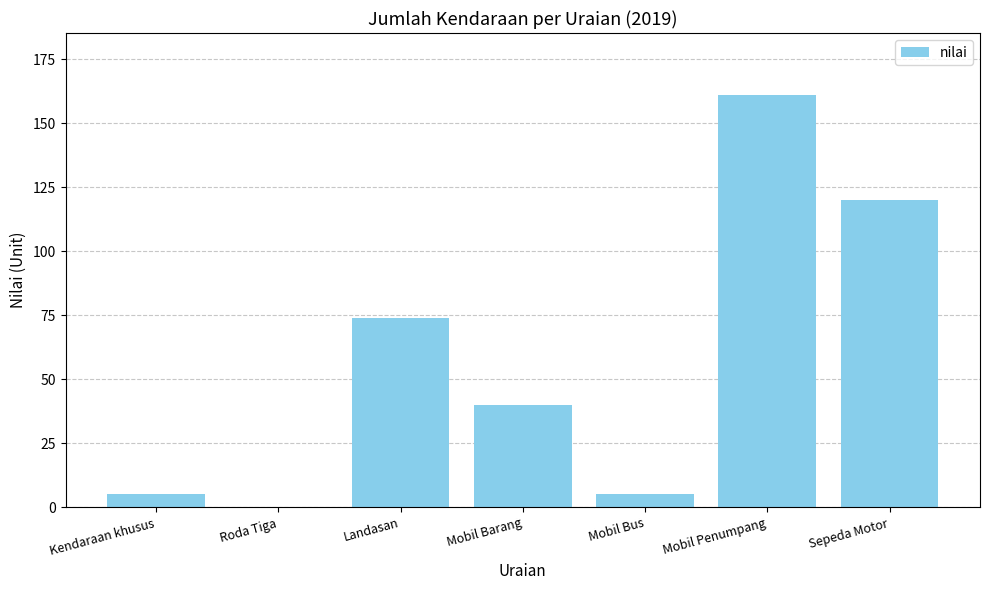

What is the approximate value at Mobil Barang, to the nearest 5?

40